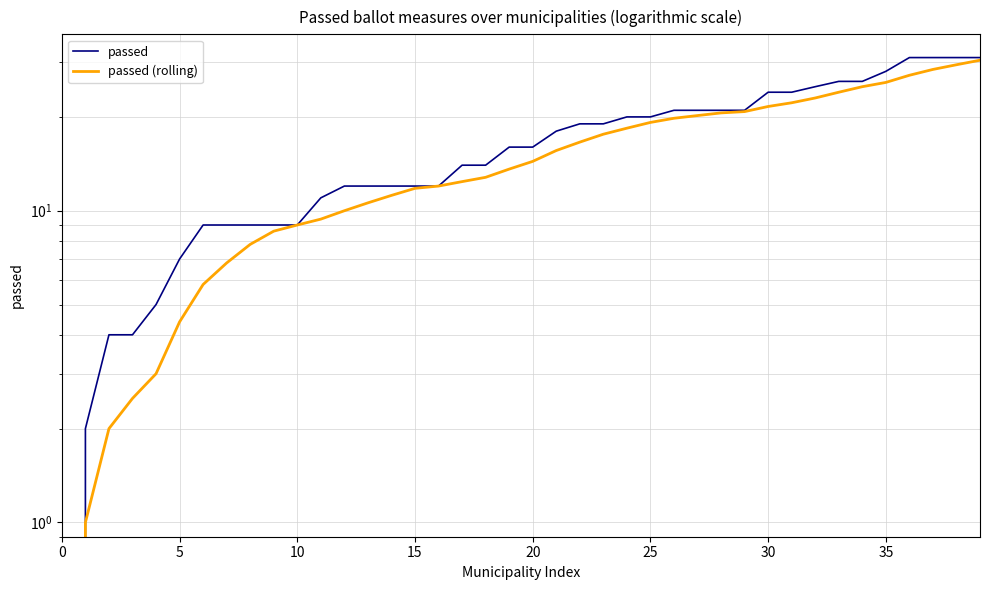

True or false: passed and passed (rolling) cross at least once.

False